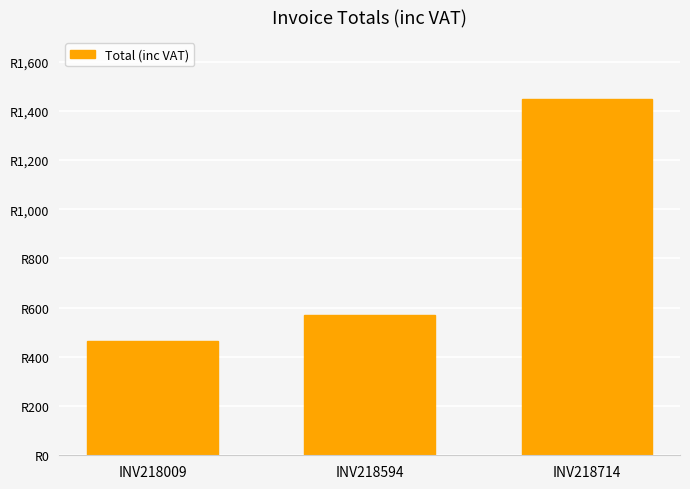

What is the value of the 1st bar from the left?

465.0